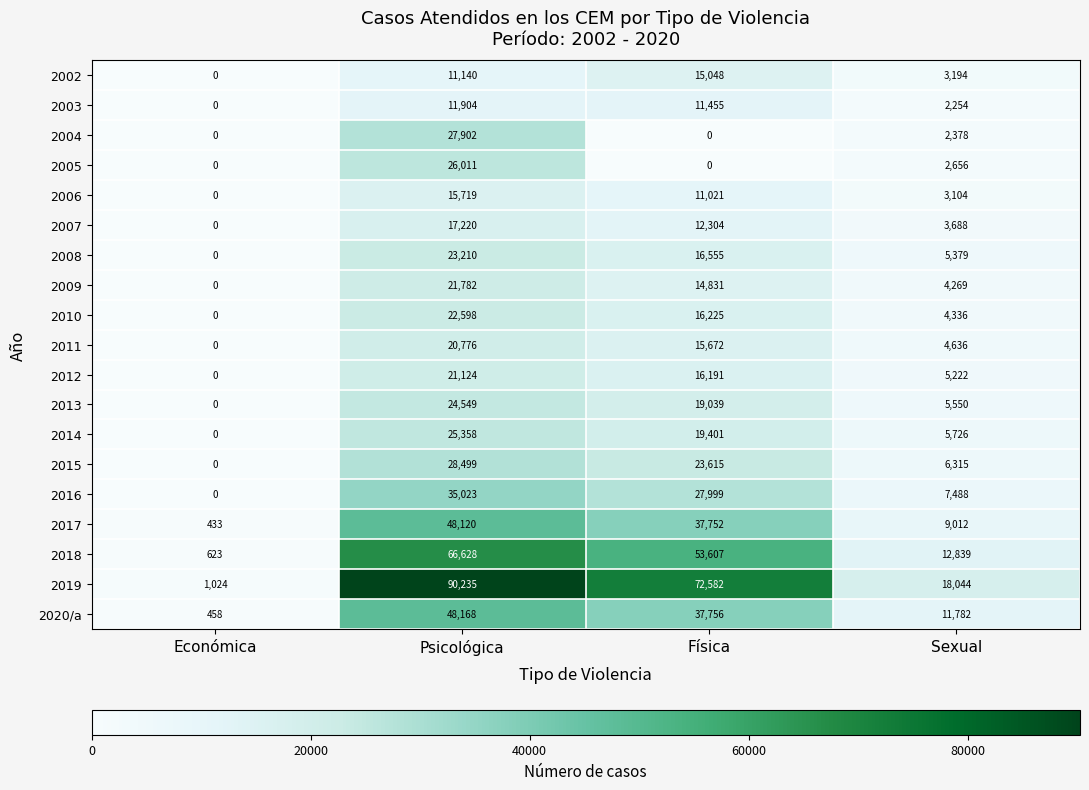

What is the difference between the second highest and minimum values in the 2020/a series?

37298